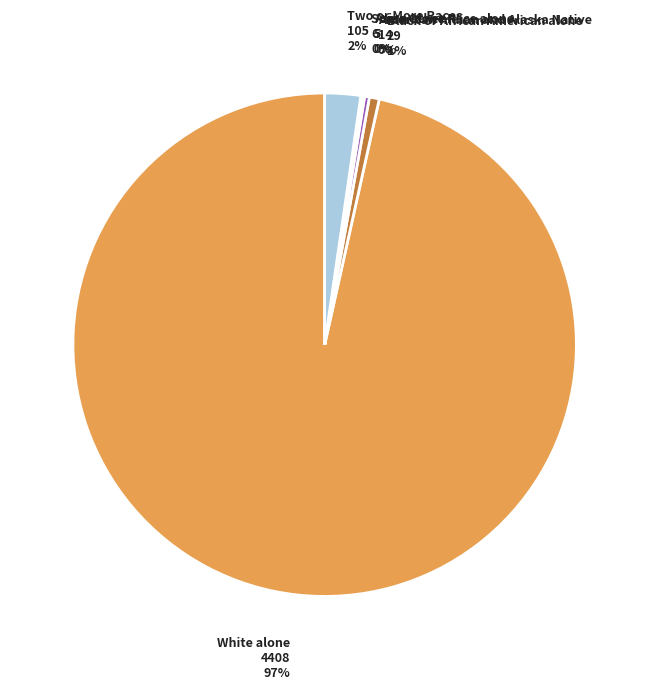

Is there a majority slice in this chart?

Yes